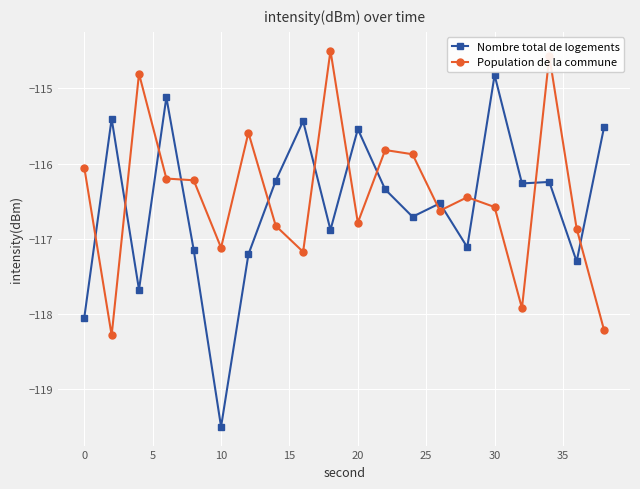

What are all the series names shown in the legend?

Nombre total de logements, Population de la commune